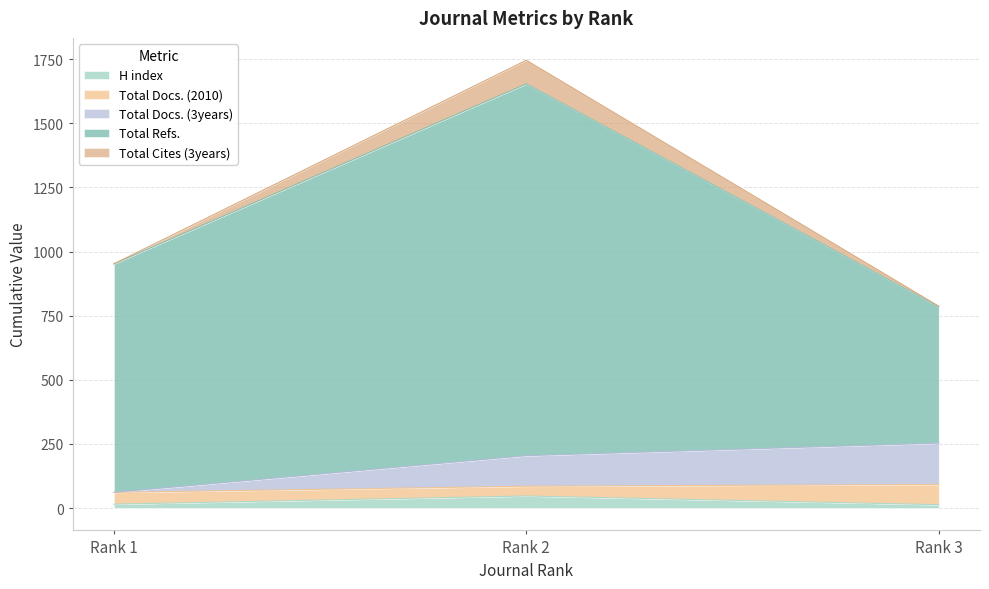

What is the spread (max minus min) of values at Rank 2?

1699